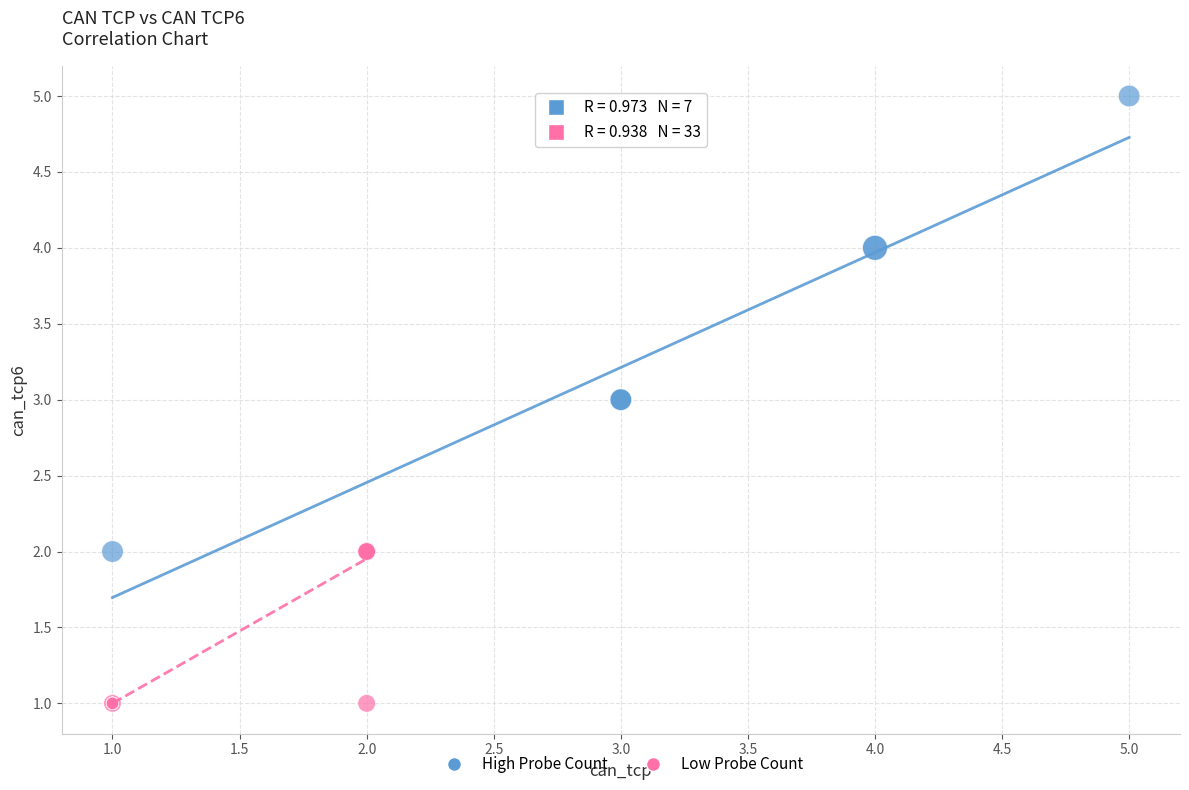

Which series contains the lowest Y value?

Low Probe Count